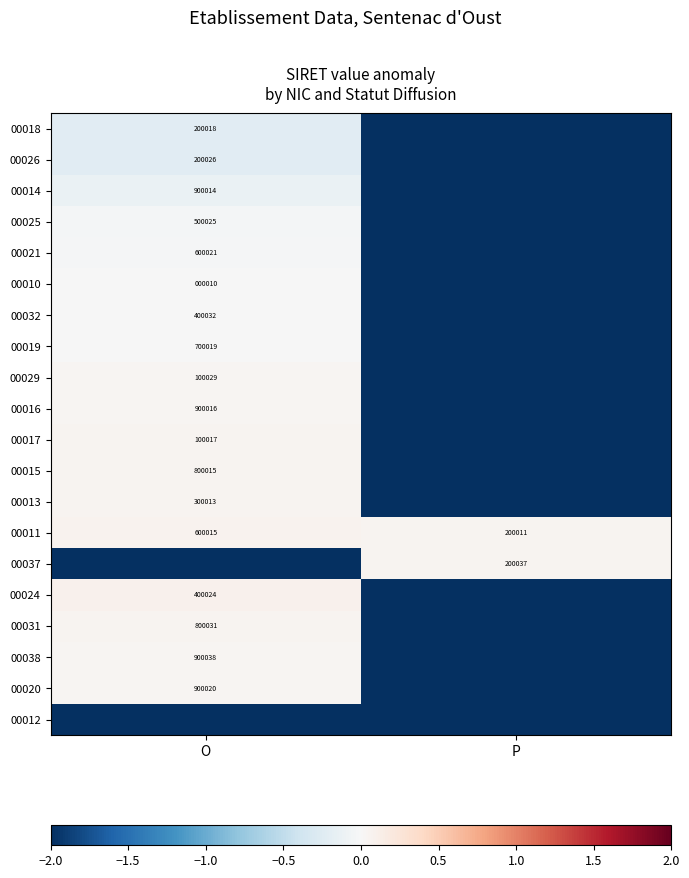

List the labels in order of 00011 value, largest first.

O, P